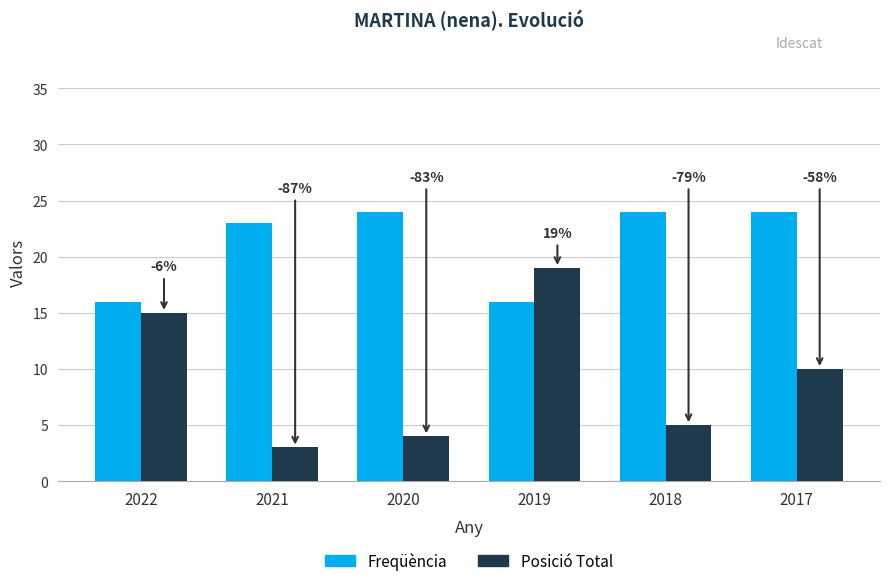

What are all the series names shown in the legend?

Freqüència, Posició Total